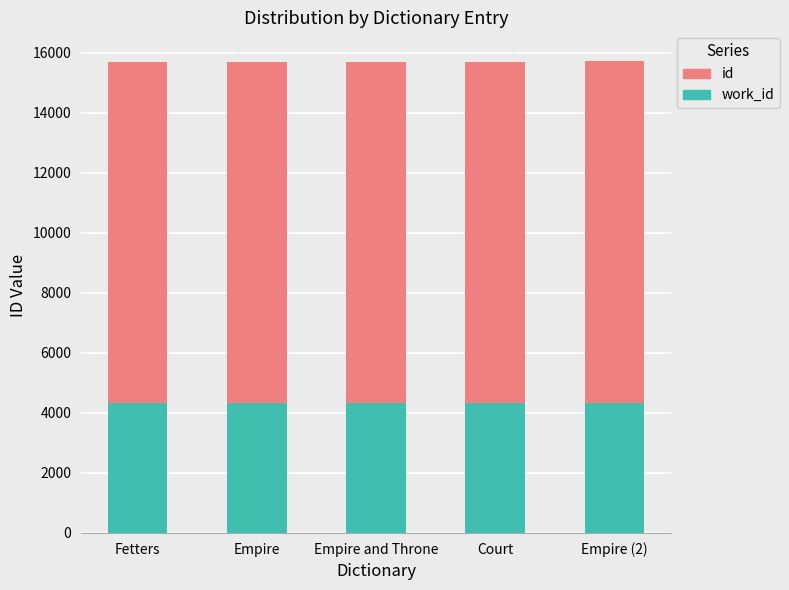

What is the total value across all series at Empire and Throne?

15695